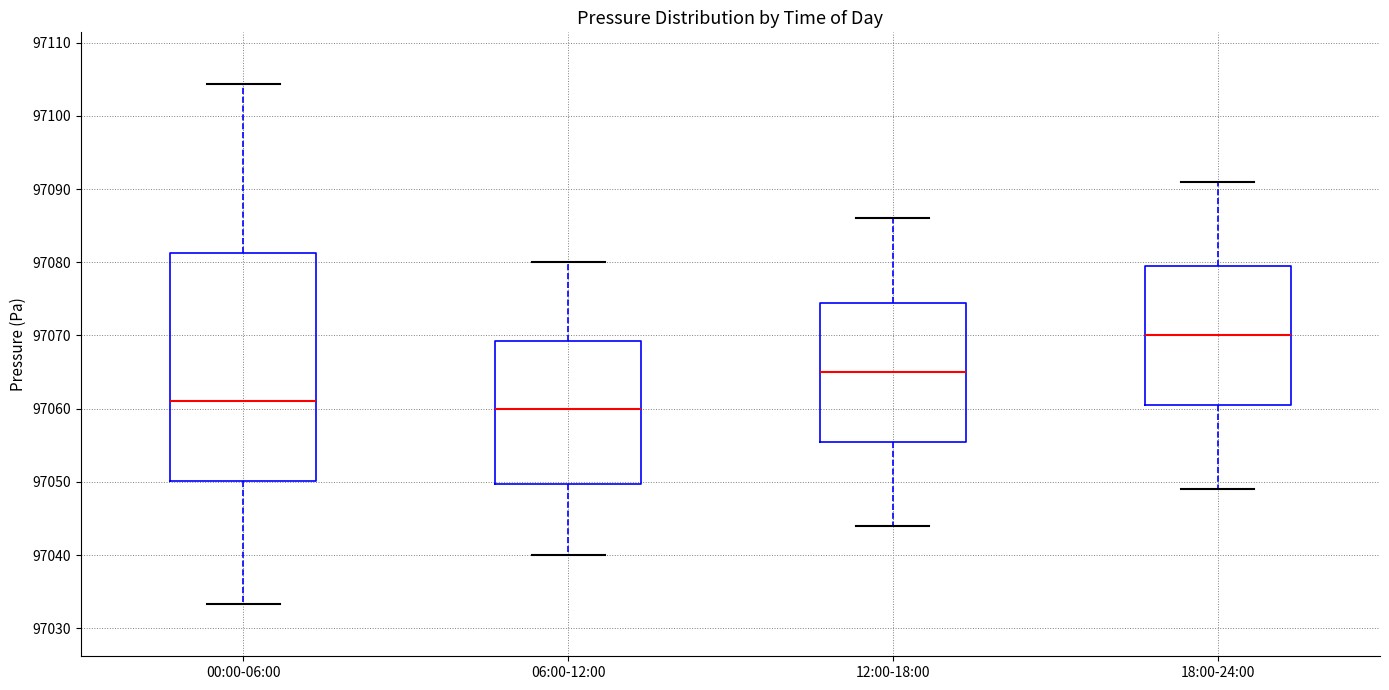

Which box has the highest median line?

18:00-24:00